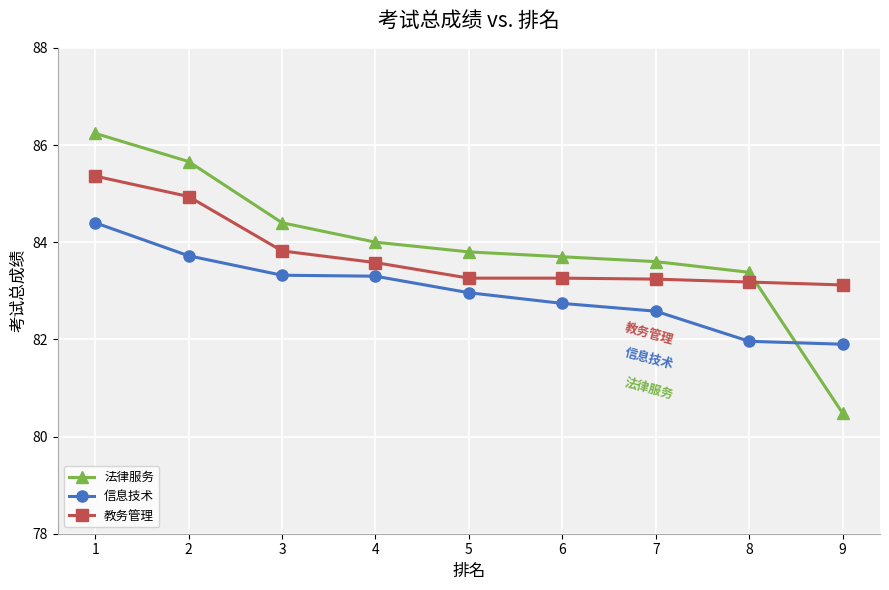

List the series in order of their peak value, lowest first.

信息技术, 教务管理, 法律服务